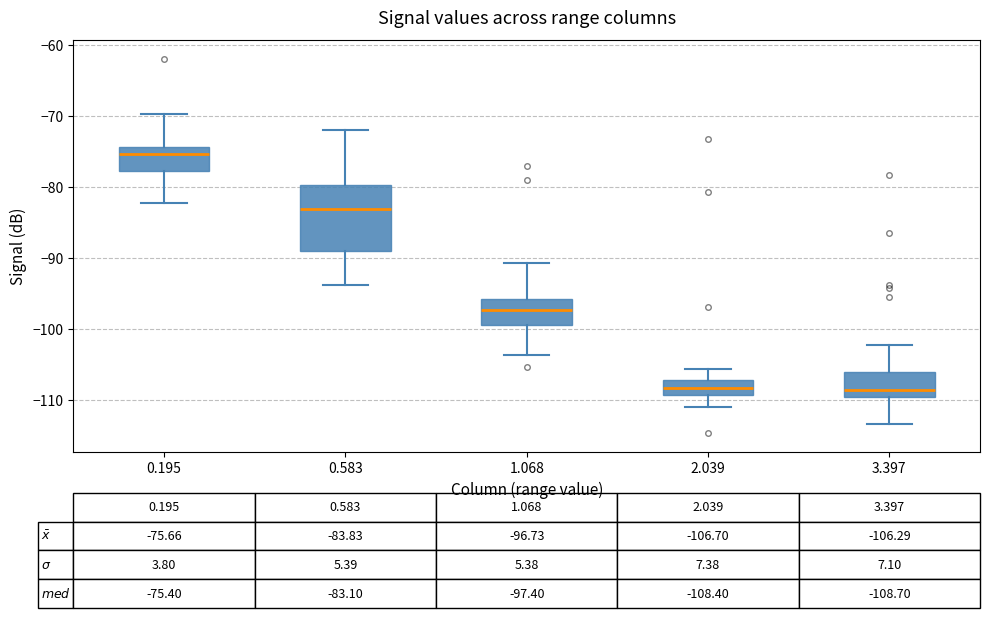

Comparing the boxes themselves (not the whiskers), which one is the tallest?

0.583